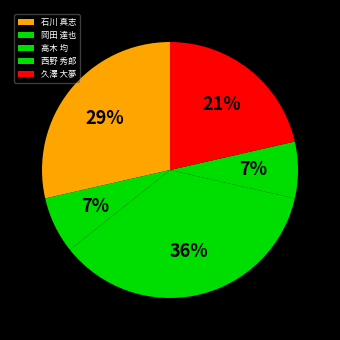

How many segments does this pie chart have?

5